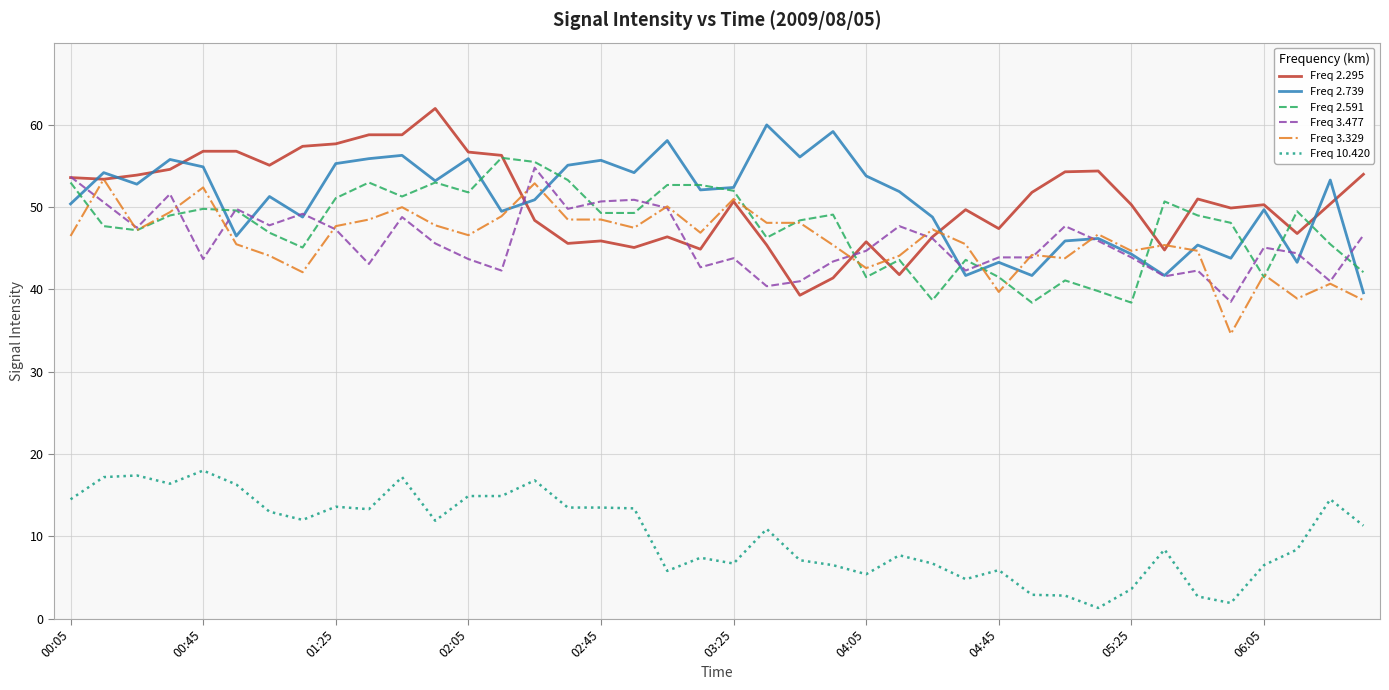

What is the maximum value for Freq 3.477?

54.8